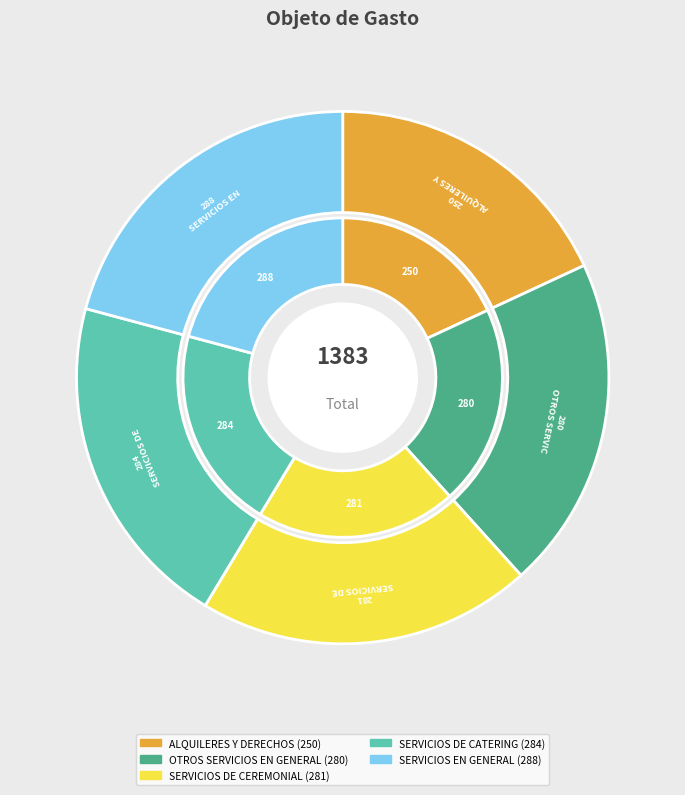

Which has a higher value, SERVICIOS EN GENERAL or SERVICIOS DE CATERING?

SERVICIOS EN GENERAL